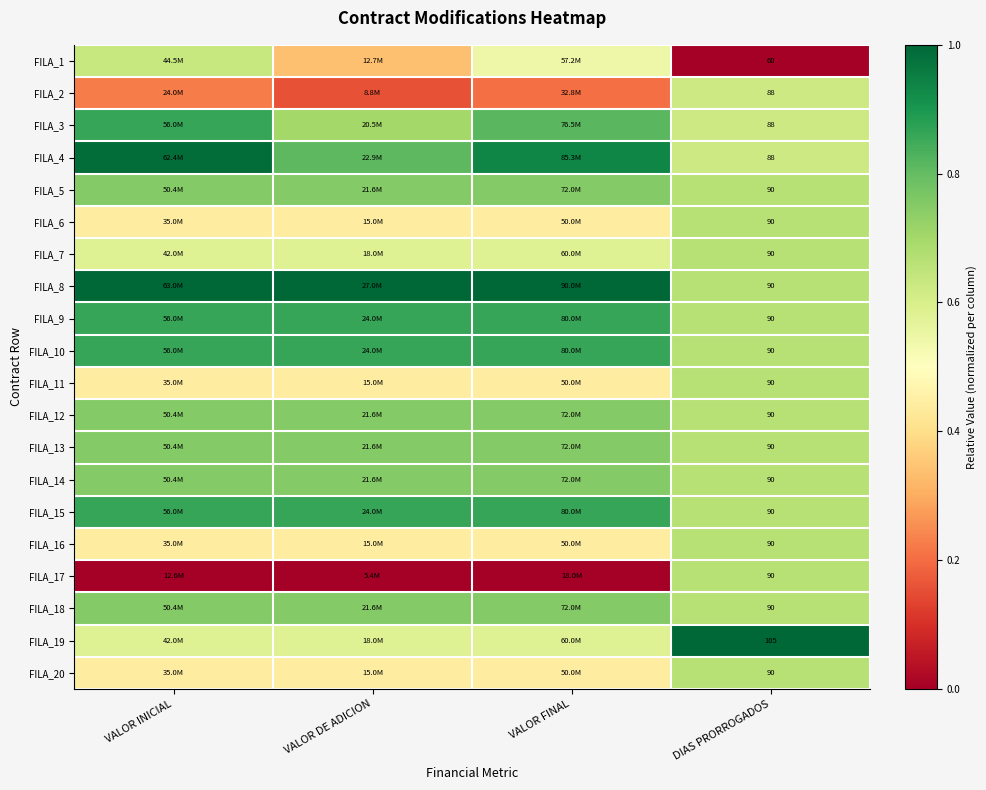

Which has a higher value, DIAS PRORROGADOS or VALOR FINAL?

VALOR FINAL